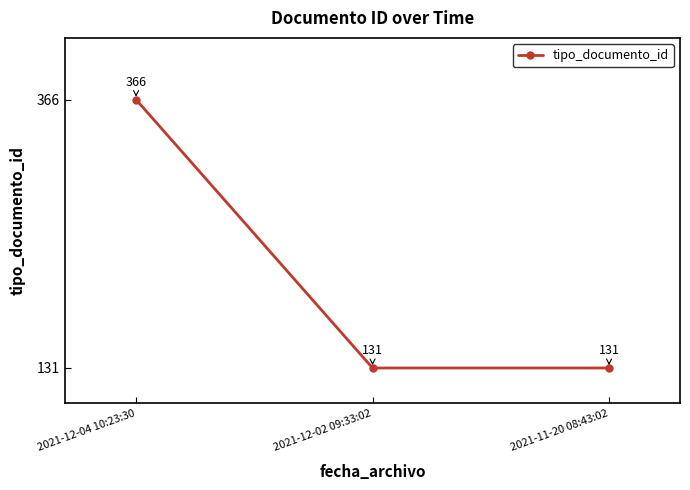

What is the minimum value shown in the chart?

131